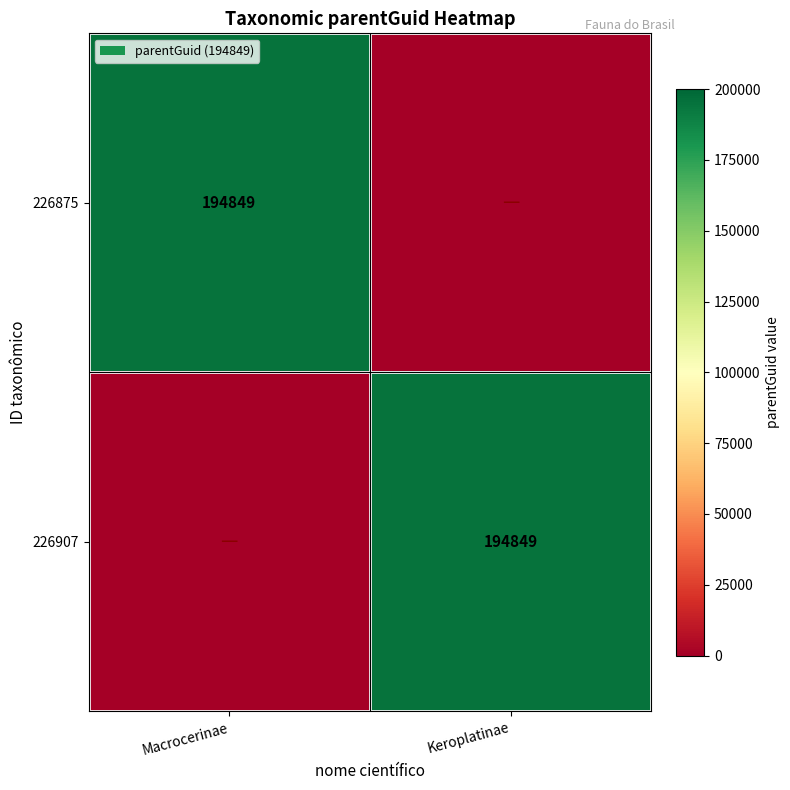

Is it true that 226907 equals 85952 at Keroplatinae?

False